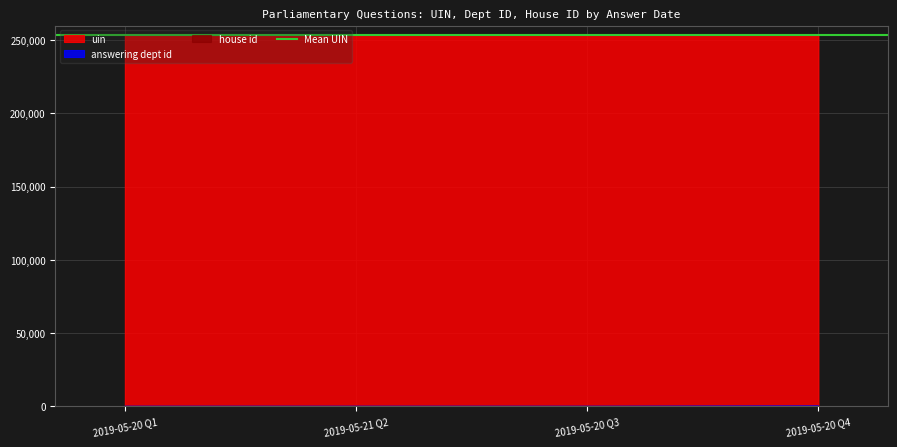

What is the spread (max minus min) of values at 2019-05-20?

253545